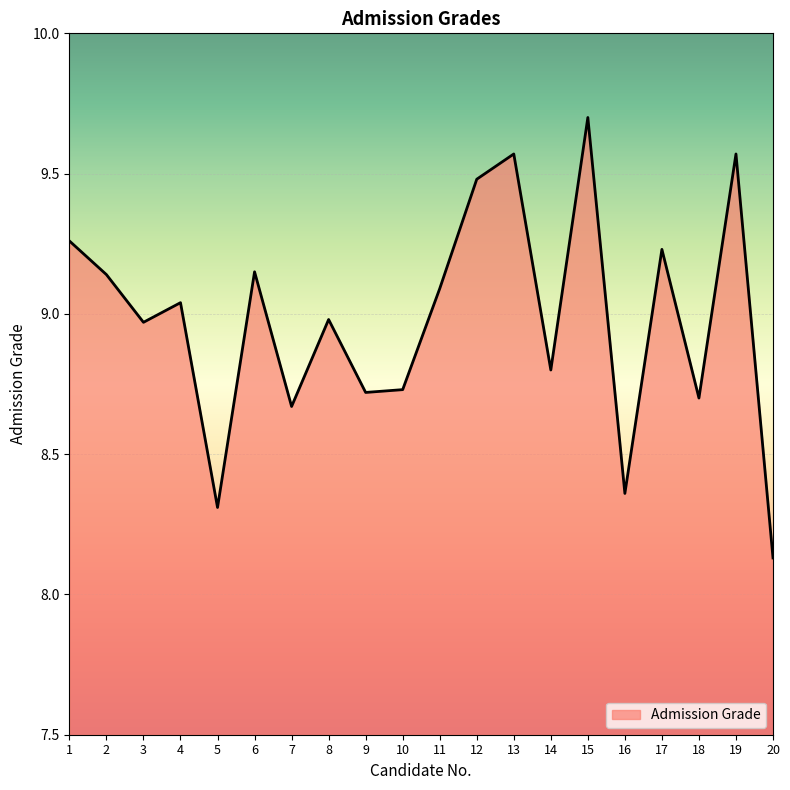

At which category does the data reach its first local peak?

4